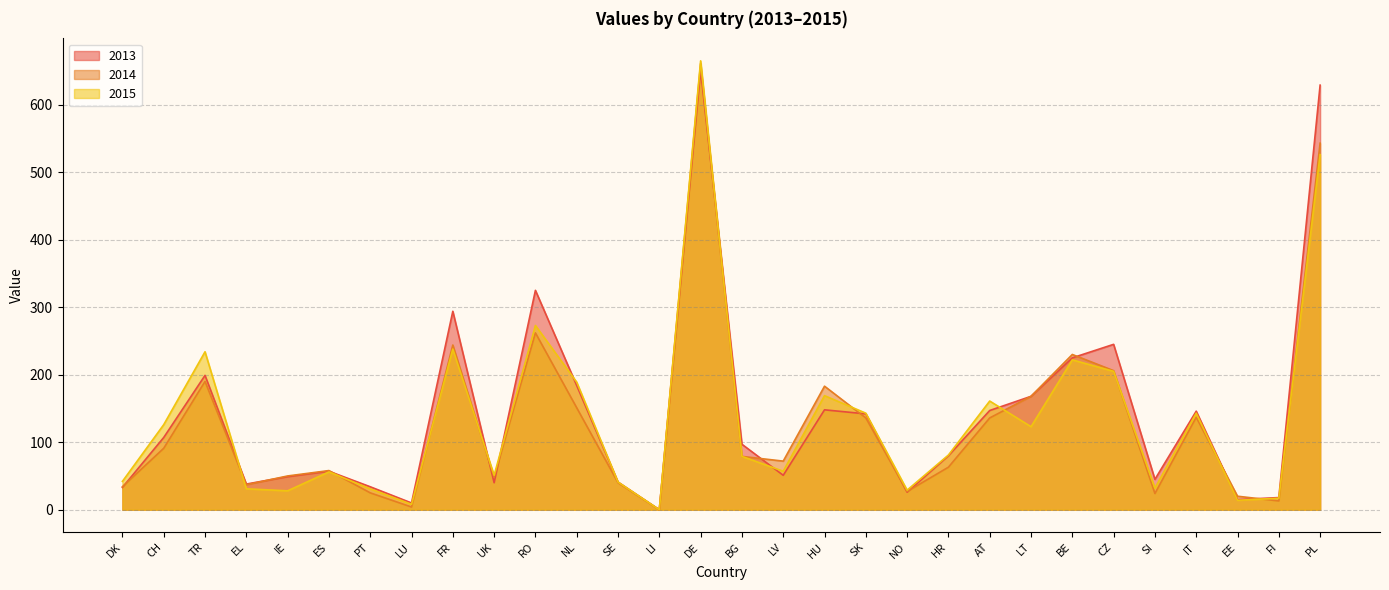

True or false: 2014 has a value of 24 at SI.

True